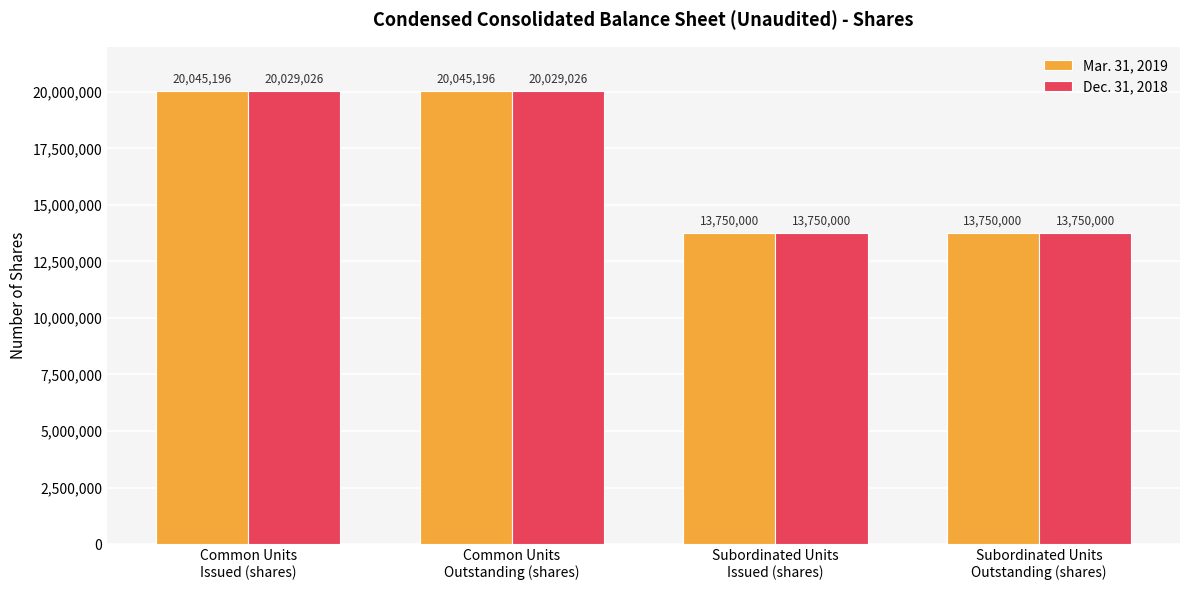

What is the difference between the maximum and minimum values in the Dec. 31, 2018 series?

6279026